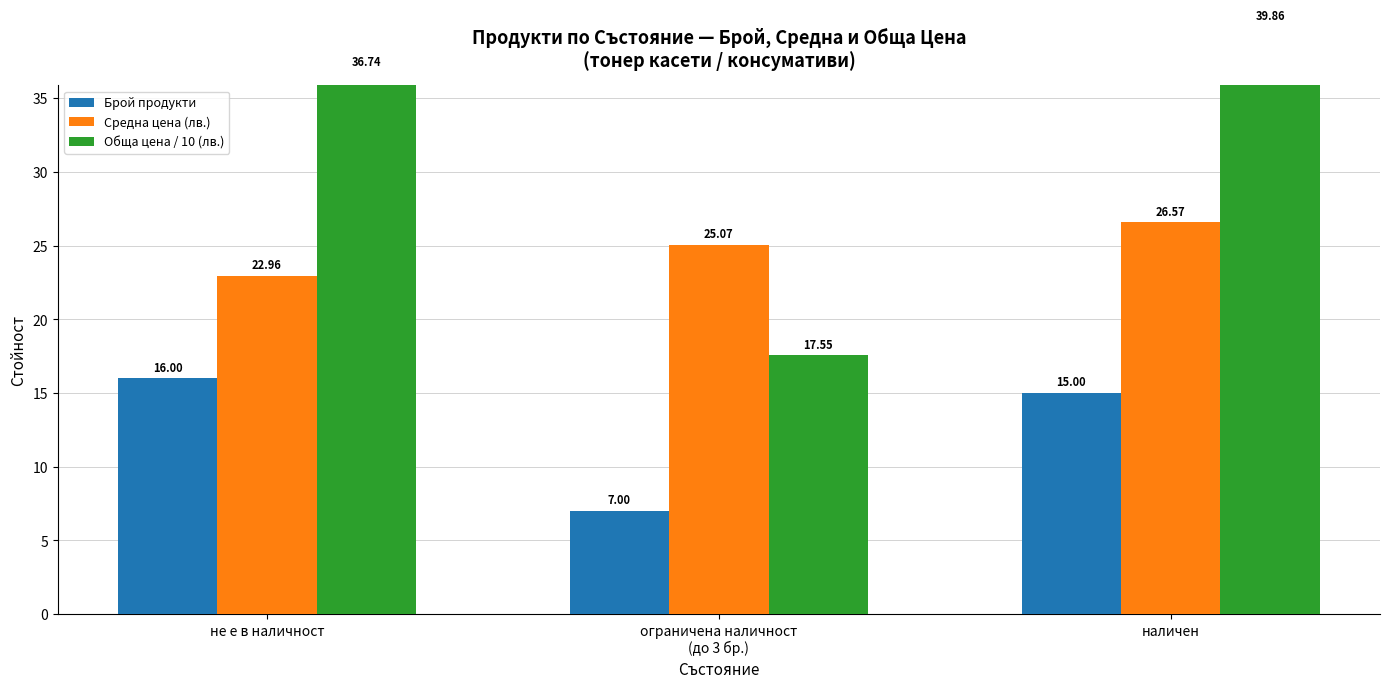

The value of Средна цена (лв.) at не е в наличност is 33.8. True or false?

False